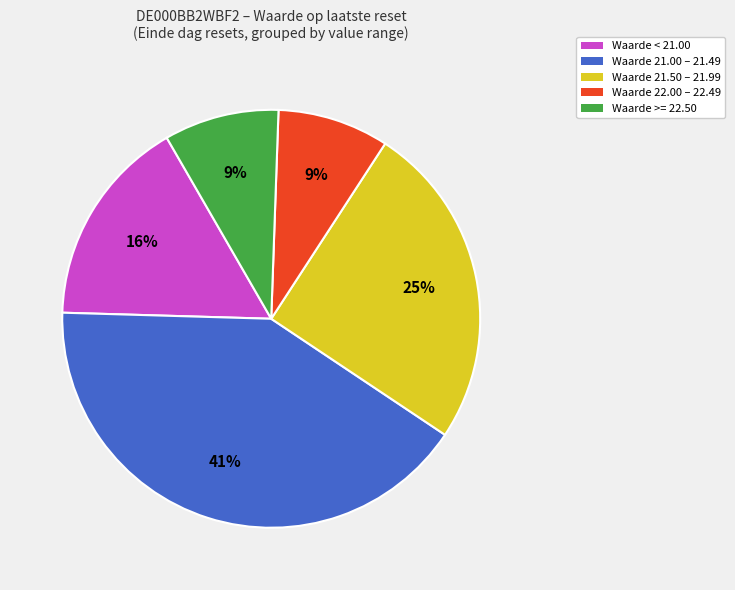

True or false: Waarde 21.00 – 21.49 accounts for 41% of the total.

True